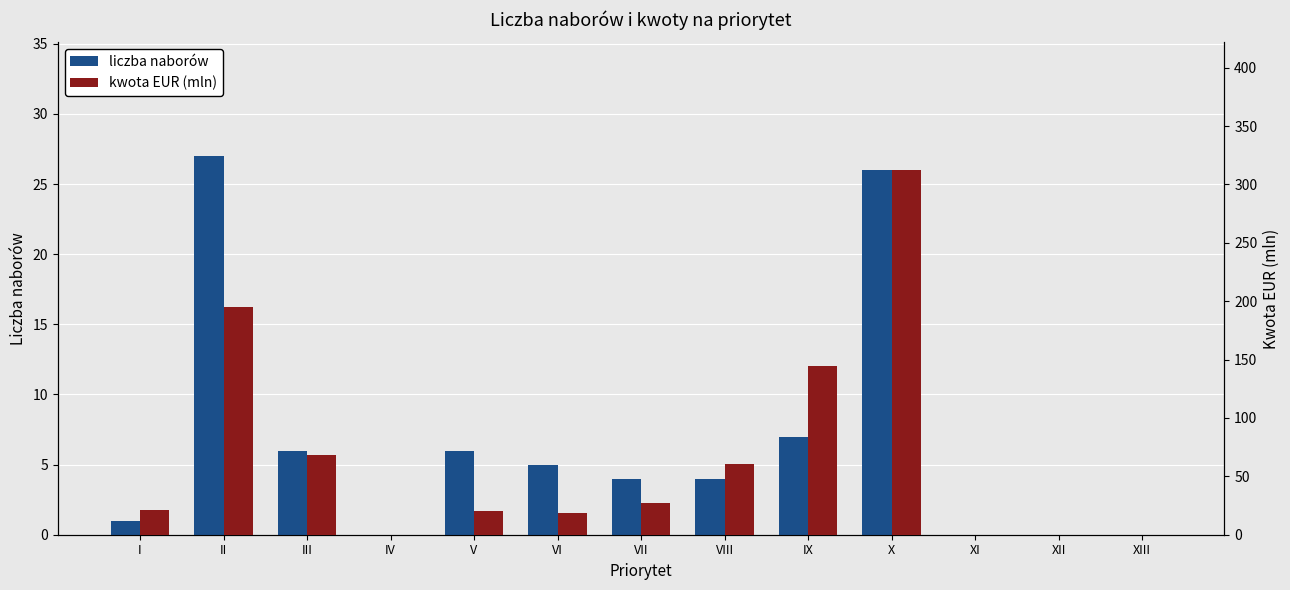

What is the label of the 1st bar from the left?

I